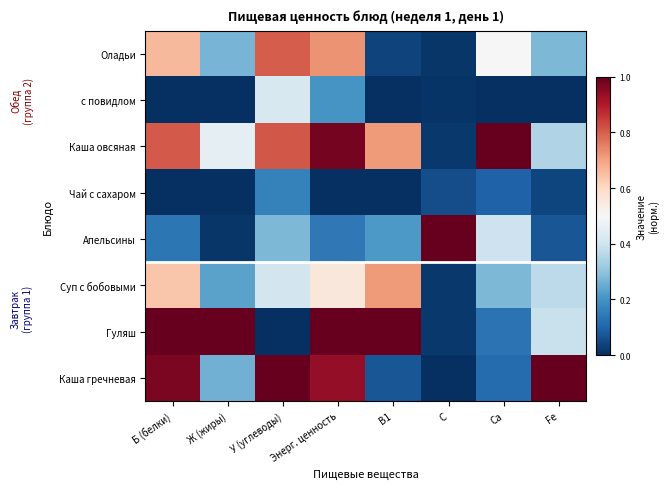

Which series changed the most between Б (белки) and Са?

Гуляш